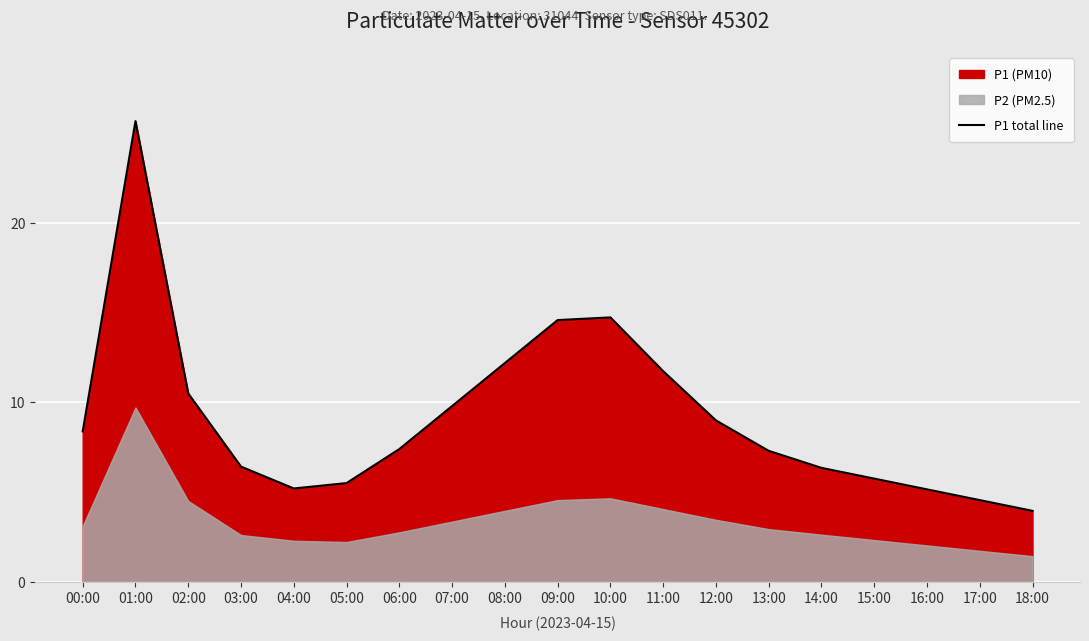

Is it true that P1 total line equals 5.2 at 04:00?

True